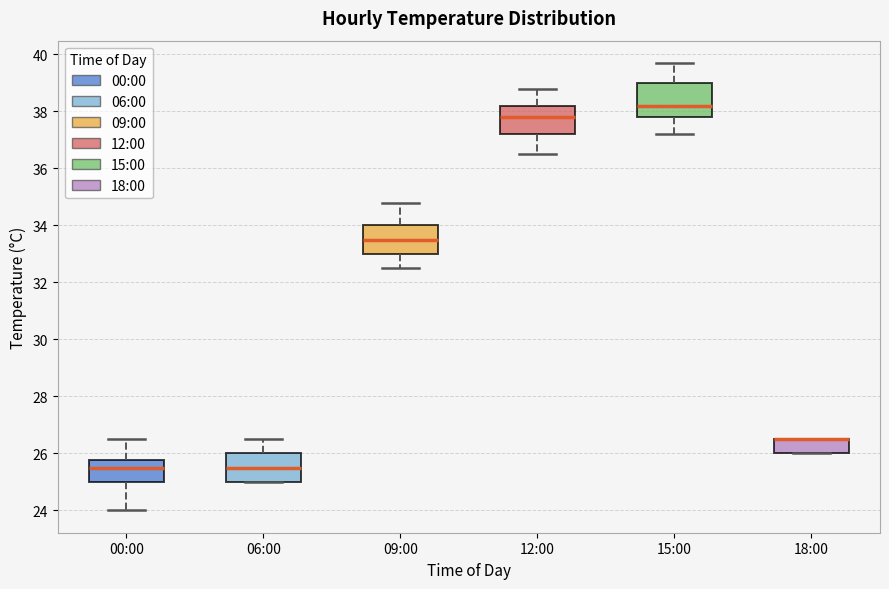

Where is the lower edge of the box for 12:00 on the y-axis? The values are not printed on the chart, so give them approximately, as read against the axis.

37.2